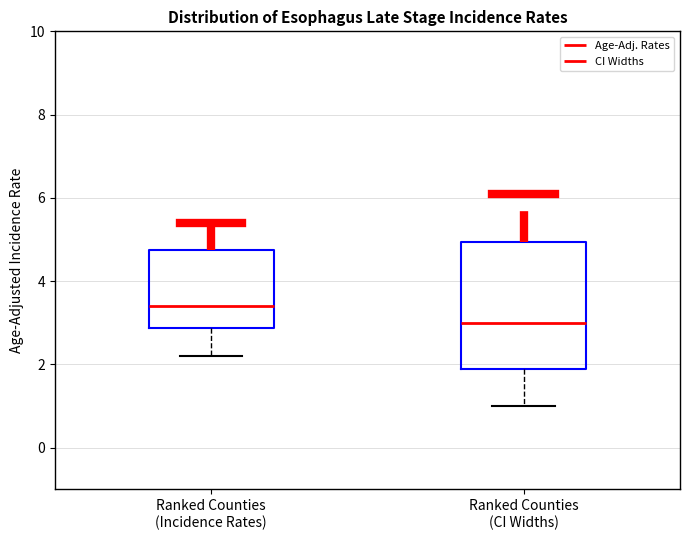

Reading left to right, transcribe this box plot: for each box, give where its median line is, the range the box spans, and where its two whiskers end, as read against the y-axis. The values are not printed on the chart, so give them approximately, as read against the axis.

Ranked Counties (Incidence Rates): median 3.4, box 2.8 to 4.8, whiskers 2.2 to 5.4
Ranked Counties (CI Widths): median 3.0, box 2.0 to 5.0, whiskers 1.0 to 6.2